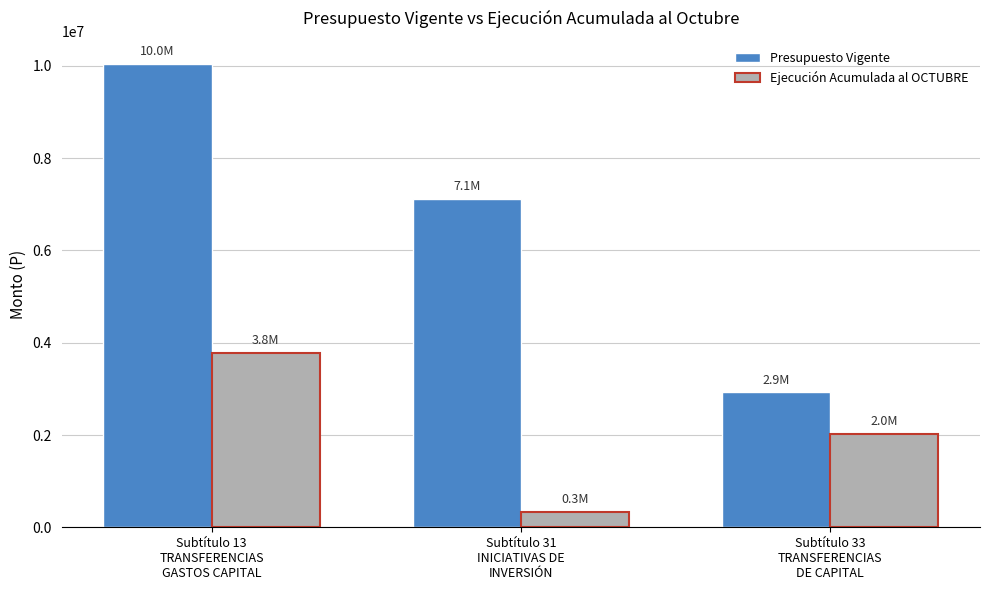

What is the label of the 1st bar from the right?

Subtítulo 33
TRANSFERENCIAS
DE CAPITAL